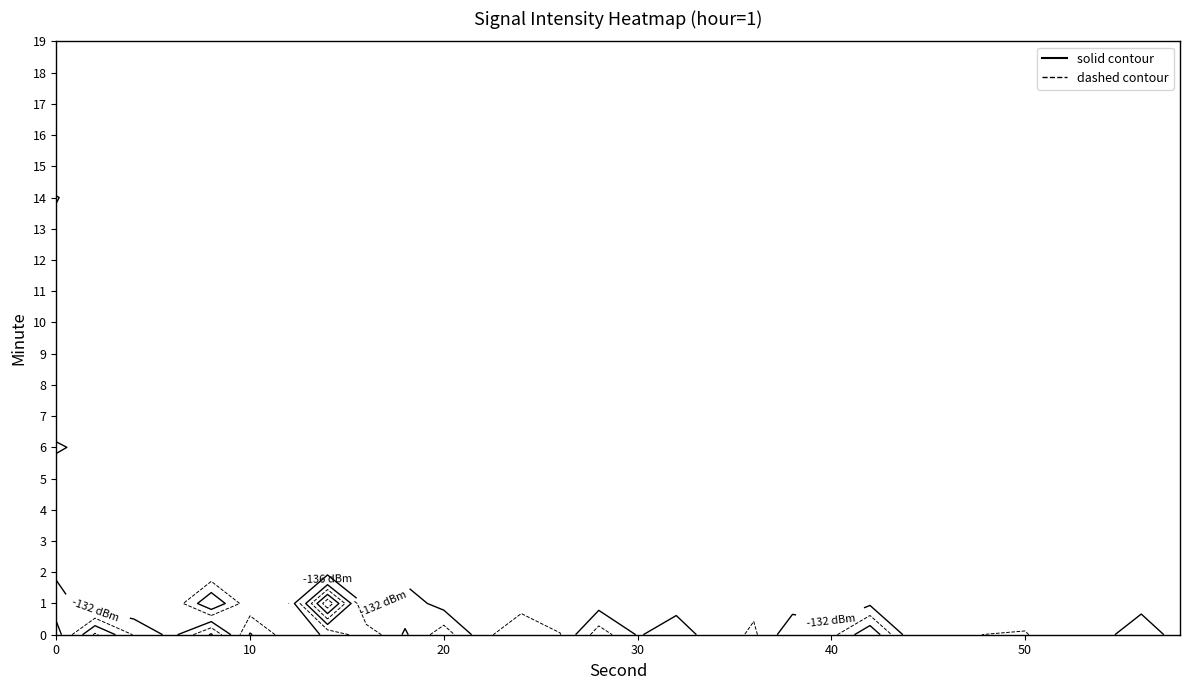

Reading left to right, what are all the values shown in this chart?

0: -130.0	-134.6	-131.1	-129.5	-128.8	-130.1	-132.5	-129.9	-131.2	-130.6	-129.3	-128.9	-130.7	-131.5	-132.1	-129.8	-130.2	-131.6	-129.0	-130.8
2: -144.8	-128.3	-130.2	-128.6	-129.1	-131.5	-130.8	-129.2	-130.6	-131.9	-129.5	-130.1	-128.8	-131.2	-130.5	-129.7	-131.0	-130.3	-129.6	-130.9
4: -135.7	-128.3	-129.5	-130.8	-131.0	-128.3	-130.7	-131.2	-129.6	-130.9	-131.5	-129.0	-130.3	-128.7	-131.2	-130.5	-129.8	-131.0	-130.2	-129.6
6: -130.7	-131.0	-130.2	-129.6	-131.0	-130.3	-129.7	-131.2	-130.5	-129.8	-131.0	-130.2	-129.6	-130.9	-131.5	-129.0	-130.3	-128.7	-131.2	-130.5
8: -140.6	-120.1	-131.2	-130.5	-129.8	-131.0	-130.3	-129.7	-131.2	-130.5	-129.8	-131.0	-130.2	-129.6	-130.9	-131.5	-129.0	-130.3	-128.7	-131.2
10: -123.6	-130.9	-129.6	-130.9	-131.5	-129.0	-130.3	-128.7	-131.2	-130.5	-129.8	-131.0	-130.2	-129.6	-130.9	-131.5	-129.0	-130.3	-128.7	-131.2
12: -130.4	-128.0	-130.5	-129.8	-131.0	-130.3	-129.7	-131.2	-130.5	-129.8	-131.0	-130.2	-129.6	-130.9	-131.5	-129.0	-130.3	-128.7	-131.2	-130.5
14: -132.4	-155.5	-129.8	-131.0	-130.3	-129.7	-131.2	-130.5	-129.8	-131.0	-130.2	-129.6	-130.9	-131.5	-129.0	-130.3	-128.7	-131.2	-130.5	-129.8
16: -138.9	-130.0	-131.0	-130.3	-129.7	-131.2	-130.5	-129.8	-131.0	-130.2	-129.6	-130.9	-131.5	-129.0	-130.3	-128.7	-131.2	-130.5	-129.8	-131.0
18: -131.4	-134.4	-130.3	-129.7	-131.2	-130.5	-129.8	-131.0	-130.2	-129.6	-130.9	-131.5	-129.0	-130.3	-128.7	-131.2	-130.5	-129.8	-131.0	-130.3
20: -138.5	-130.2	-129.7	-131.2	-130.5	-129.8	-131.0	-130.2	-129.6	-130.9	-131.5	-129.0	-130.3	-128.7	-131.2	-130.5	-129.8	-131.0	-130.3	-129.7
22: -129.4	-131.2	-130.5	-129.8	-131.0	-130.2	-129.6	-130.9	-131.5	-129.0	-130.3	-128.7	-131.2	-130.5	-129.8	-131.0	-130.3	-129.7	-131.2	-130.5
24: -124.2	-129.8	-131.0	-130.2	-129.6	-130.9	-131.5	-129.0	-130.3	-128.7	-131.2	-130.5	-129.8	-131.0	-130.3	-129.7	-131.2	-130.5	-129.8	-131.0
26: -127.8	-131.0	-130.2	-129.6	-130.9	-131.5	-129.0	-130.3	-128.7	-131.2	-130.5	-129.8	-131.0	-130.3	-129.7	-131.2	-130.5	-129.8	-131.0	-130.2
28: -138.3	-130.2	-129.6	-130.9	-131.5	-129.0	-130.3	-128.7	-131.2	-130.5	-129.8	-131.0	-130.3	-129.7	-131.2	-130.5	-129.8	-131.0	-130.2	-129.6
30: -131.7	-129.6	-130.9	-131.5	-129.0	-130.3	-128.7	-131.2	-130.5	-129.8	-131.0	-130.3	-129.7	-131.2	-130.5	-129.8	-131.0	-130.2	-129.6	-130.9
32: -133.8	-130.9	-131.5	-129.0	-130.3	-128.7	-131.2	-130.5	-129.8	-131.0	-130.3	-129.7	-131.2	-130.5	-129.8	-131.0	-130.2	-129.6	-130.9	-131.5
34: -130.4	-131.5	-129.0	-130.3	-128.7	-131.2	-130.5	-129.8	-131.0	-130.3	-129.7	-131.2	-130.5	-129.8	-131.0	-130.2	-129.6	-130.9	-131.5	-129.0
36: -127.2	-129.0	-130.3	-128.7	-131.2	-130.5	-129.8	-131.0	-130.3	-129.7	-131.2	-130.5	-129.8	-131.0	-130.2	-129.6	-130.9	-131.5	-129.0	-130.3
38: -135.1	-130.3	-128.7	-131.2	-130.5	-129.8	-131.0	-130.3	-129.7	-131.2	-130.5	-129.8	-131.0	-130.2	-129.6	-130.9	-131.5	-129.0	-130.3	-128.7
40: -134.6	-128.7	-131.2	-130.5	-129.8	-131.0	-130.3	-129.7	-131.2	-130.5	-129.8	-131.0	-130.2	-129.6	-130.9	-131.5	-129.0	-130.3	-128.7	-131.2
42: -143.6	-131.2	-130.5	-129.8	-131.0	-130.3	-129.7	-131.2	-130.5	-129.8	-131.0	-130.2	-129.6	-130.9	-131.5	-129.0	-130.3	-128.7	-131.2	-130.5
44: -129.9	-130.5	-129.8	-131.0	-130.3	-129.7	-131.2	-130.5	-129.8	-131.0	-130.2	-129.6	-130.9	-131.5	-129.0	-130.3	-128.7	-131.2	-130.5	-129.8
46: -128.4	-129.8	-131.0	-130.3	-129.7	-131.2	-130.5	-129.8	-131.0	-130.2	-129.6	-130.9	-131.5	-129.0	-130.3	-128.7	-131.2	-130.5	-129.8	-131.0
48: -128.0	-131.0	-130.3	-129.7	-131.2	-130.5	-129.8	-131.0	-130.2	-129.6	-130.9	-131.5	-129.0	-130.3	-128.7	-131.2	-130.5	-129.8	-131.0	-130.3
50: -127.7	-130.3	-129.7	-131.2	-130.5	-129.8	-131.0	-130.2	-129.6	-130.9	-131.5	-129.0	-130.3	-128.7	-131.2	-130.5	-129.8	-131.0	-130.3	-129.7
52: -130.9	-129.7	-131.2	-130.5	-129.8	-131.0	-130.2	-129.6	-130.9	-131.5	-129.0	-130.3	-128.7	-131.2	-130.5	-129.8	-131.0	-130.3	-129.7	-131.2
54: -130.6	-131.2	-130.5	-129.8	-131.0	-130.2	-129.6	-130.9	-131.5	-129.0	-130.3	-128.7	-131.2	-130.5	-129.8	-131.0	-130.3	-129.7	-131.2	-130.5
56: -135.0	-130.5	-129.8	-131.0	-130.2	-129.6	-130.9	-131.5	-129.0	-130.3	-128.7	-131.2	-130.5	-129.8	-131.0	-130.3	-129.7	-131.2	-130.5	-129.8
58: -129.8	-129.8	-131.0	-130.2	-129.6	-130.9	-131.5	-129.0	-130.3	-128.7	-131.2	-130.5	-129.8	-131.0	-130.3	-129.7	-131.2	-130.5	-129.8	-131.0